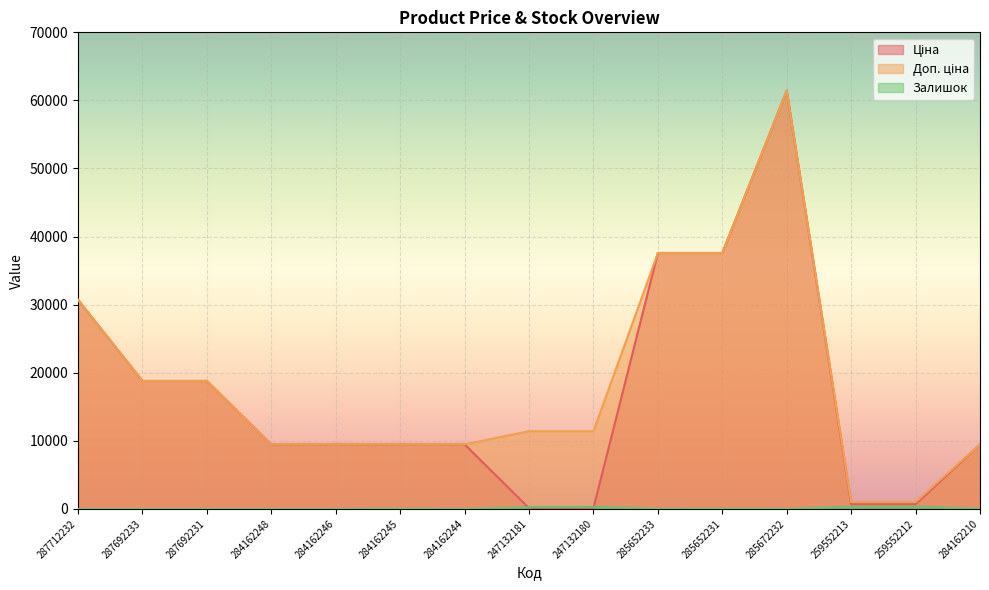

How many data points in Залишок are above 13?

7